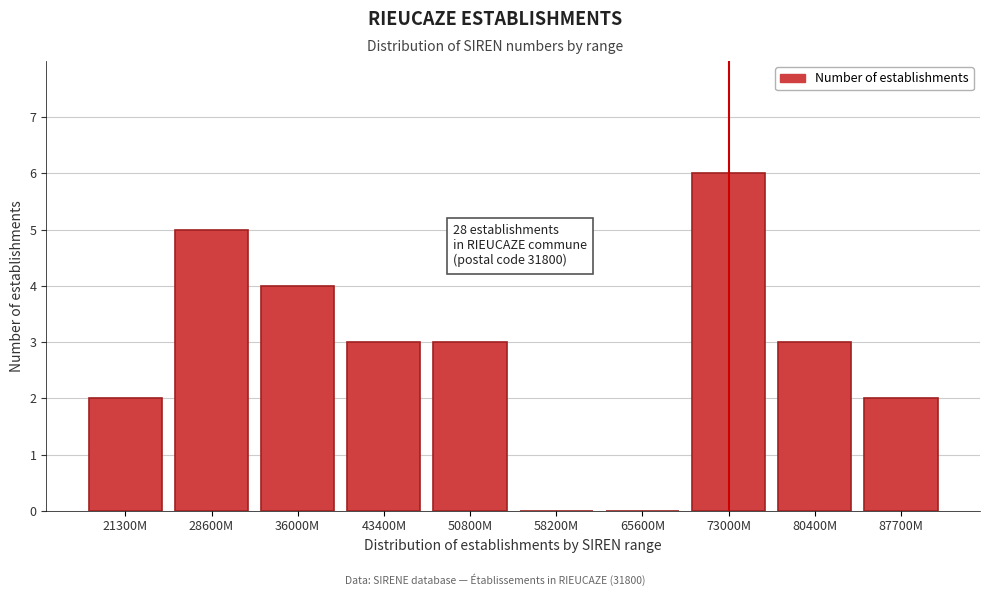

Reading left to right, list all the values displayed in this chart.

21300M=2	28600M=5	36000M=4	43400M=3	50800M=3	58200M=0	65600M=0	73000M=6	80400M=3	87700M=2